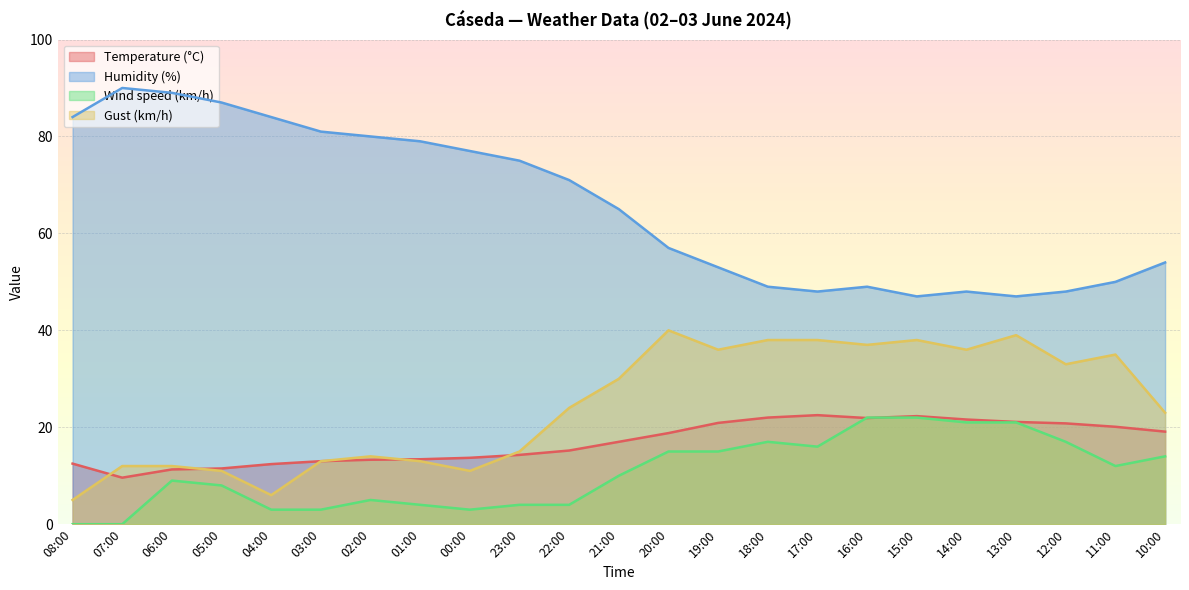

Which series has the largest range (max minus min)?

Humidity (%)